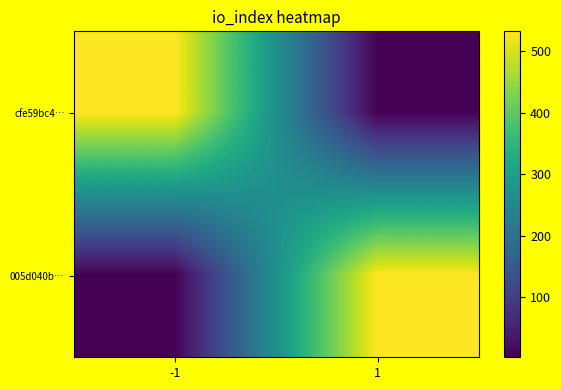

How many series are shown in this chart?

2